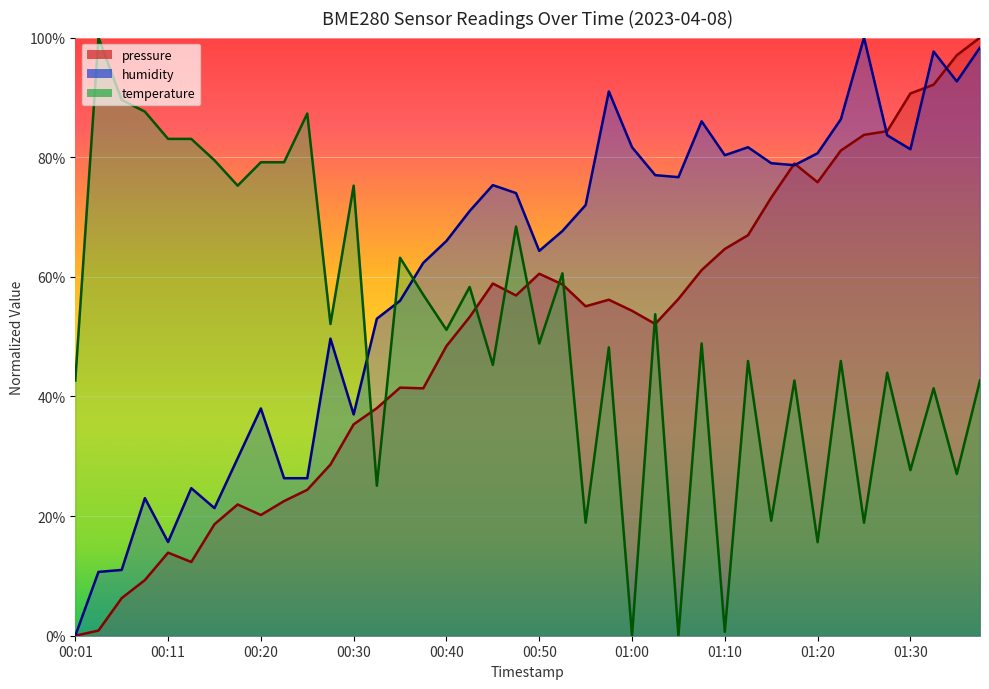

What is the label of the 25th point from the left?

01:00